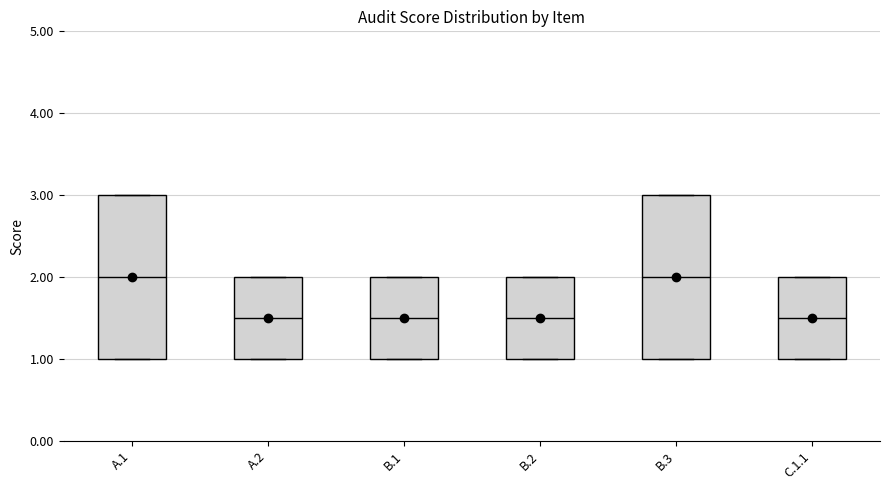

Where is the lower edge of the box for B.2 on the y-axis? The values are not printed on the chart, so give them approximately, as read against the axis.

1.0